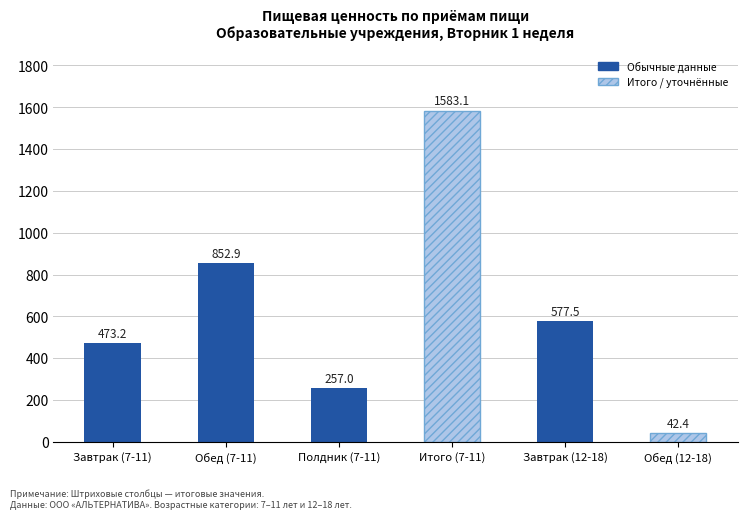

At which category does the chart reach its minimum across all series?

Обед (12-18)